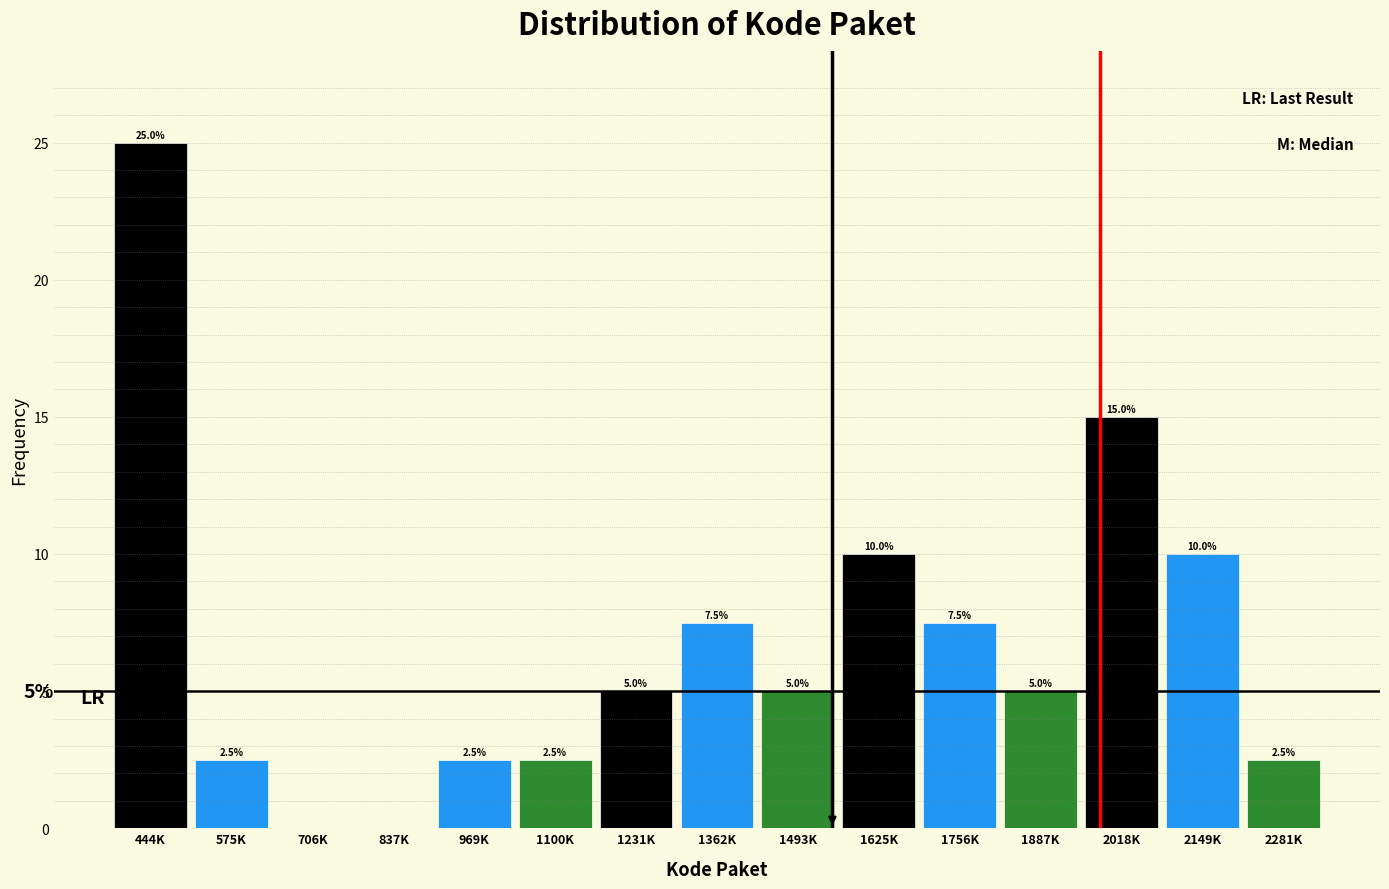

Reading left to right, list all the values displayed in this chart.

444K=25.0	575K=2.5	706K=0.0	837K=0.0	969K=2.5	1100K=2.5	1231K=5.0	1362K=7.5	1493K=5.0	1625K=10.0	1756K=7.5	1887K=5.0	2018K=15.0	2149K=10.0	2281K=2.5